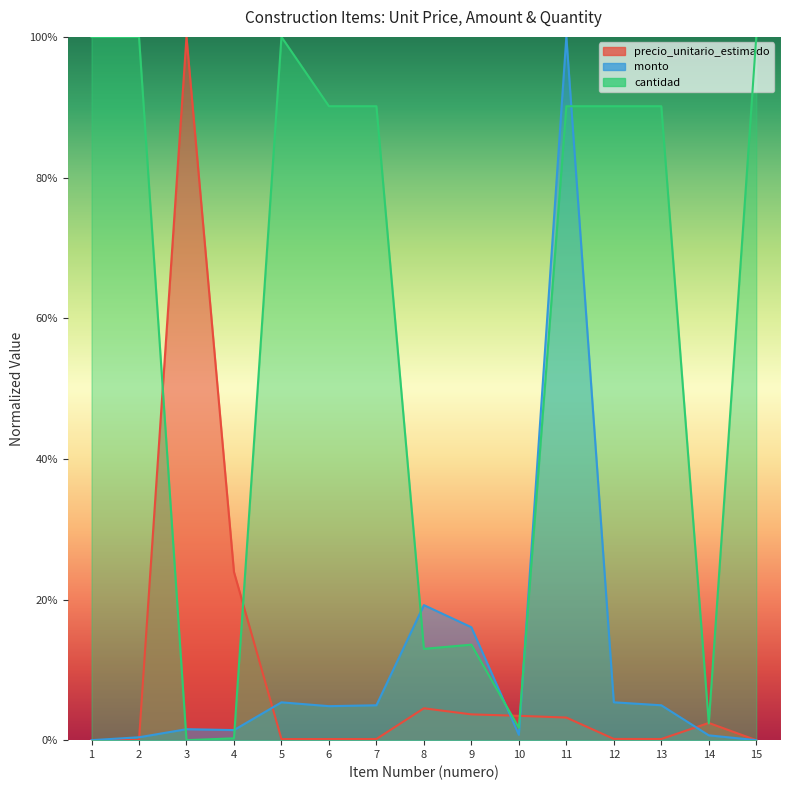

Which series has the largest total across all categories?

cantidad